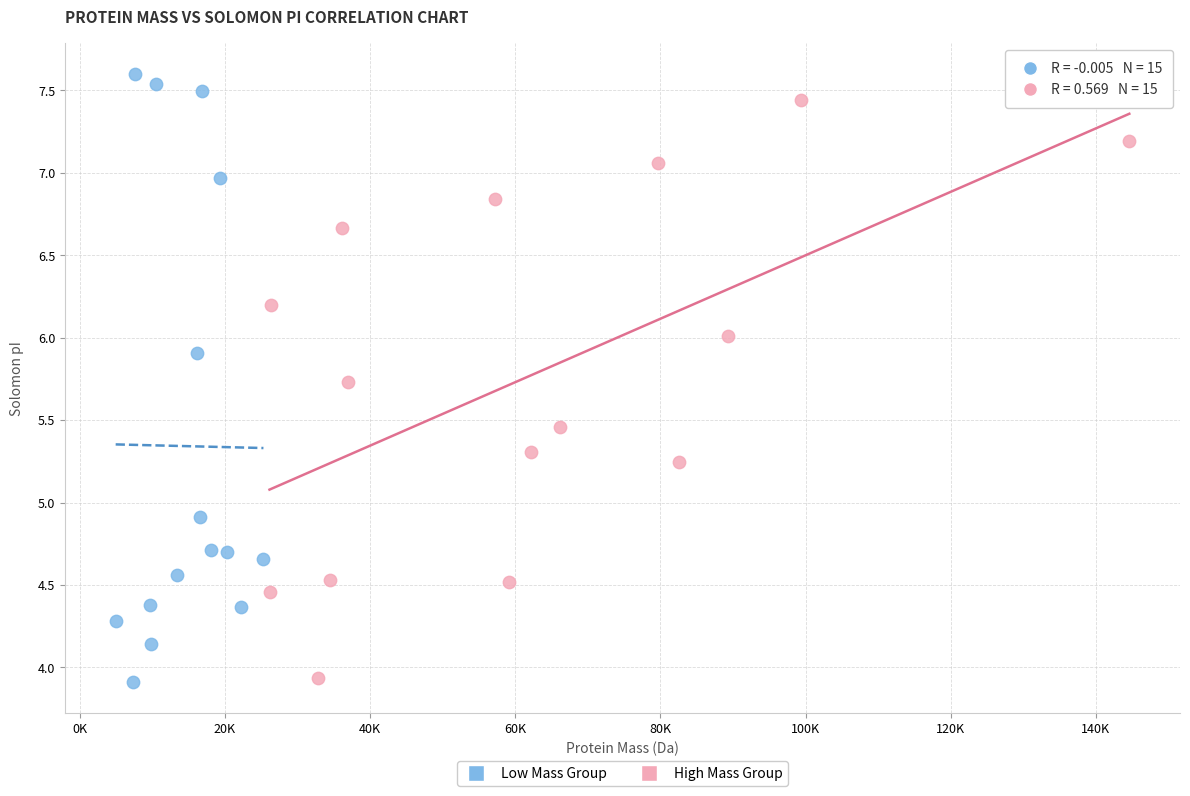

Which series has the widest spread of Y values?

Low Mass Group